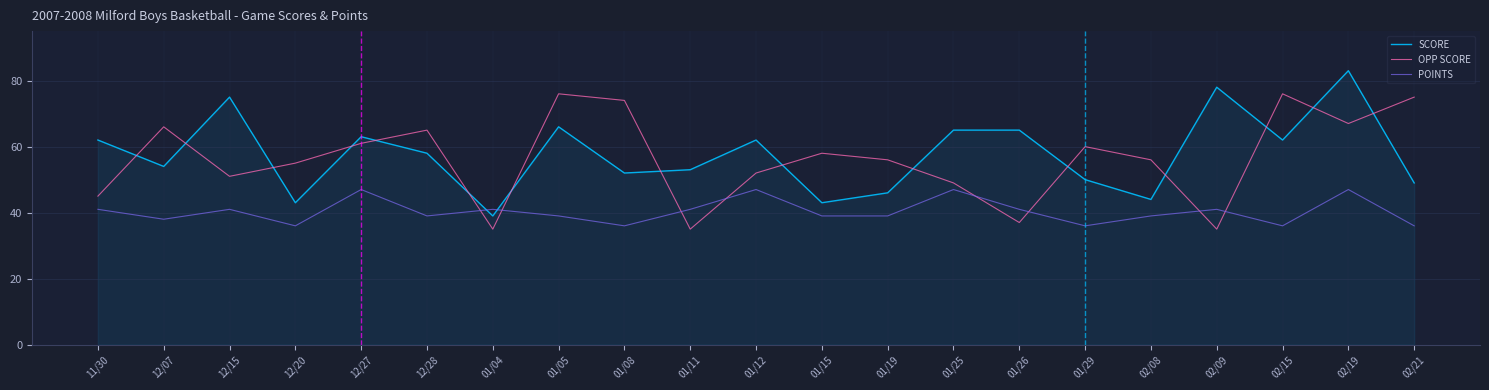

What is the maximum value shown in the chart?

83